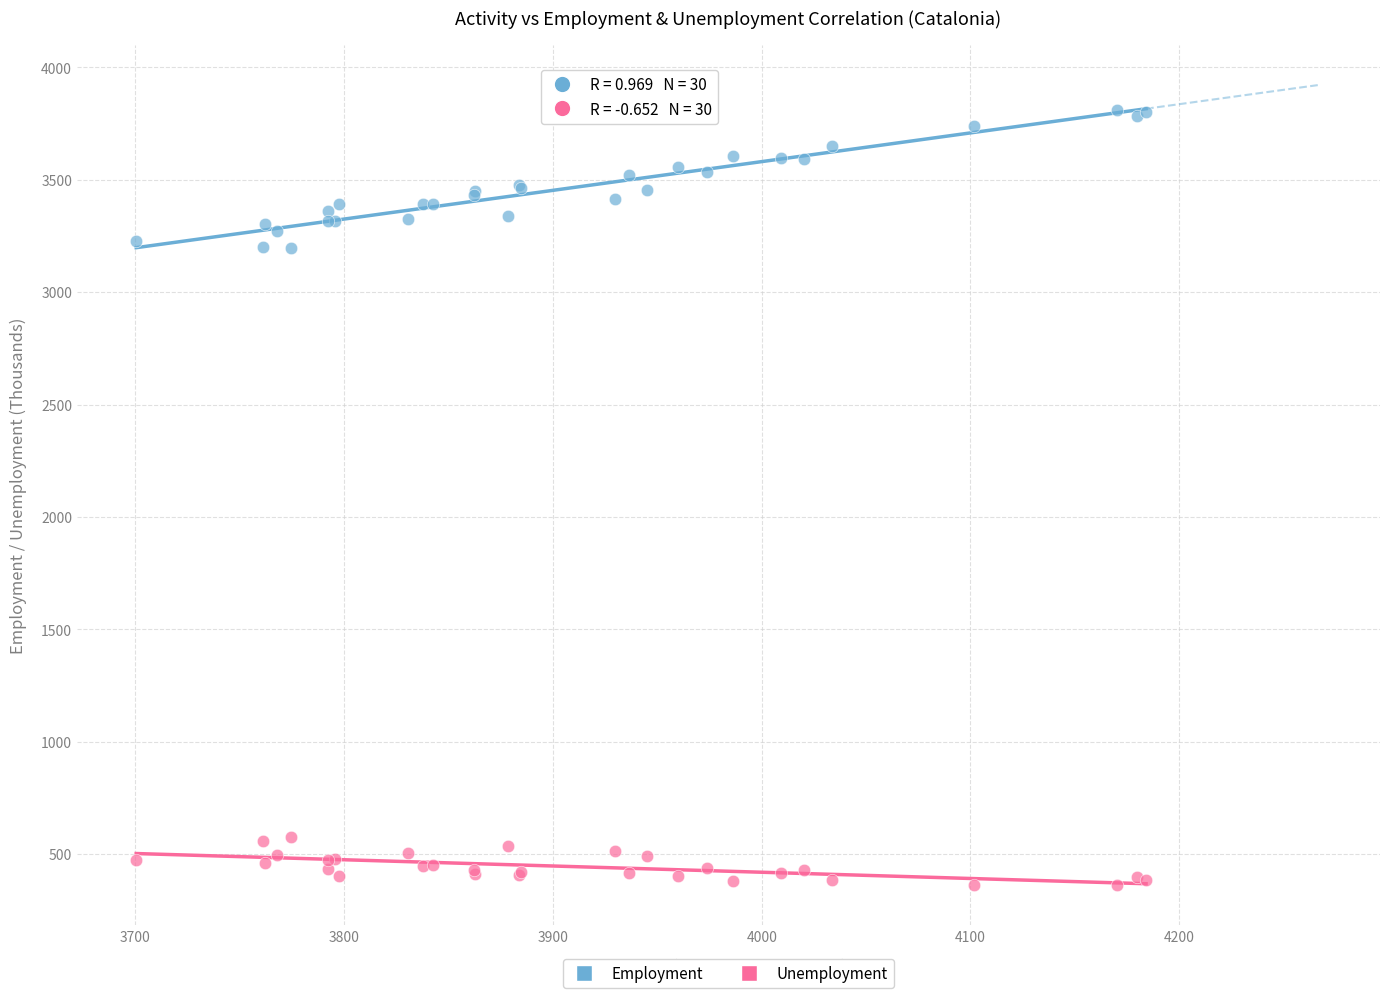

What is the X range (max minus min) for the scatter plot?

483.7